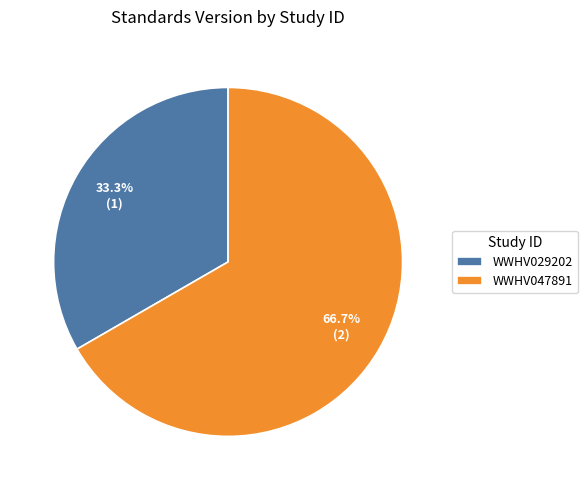

To the nearest percent, what percentage of the pie is WWHV029202?

33%